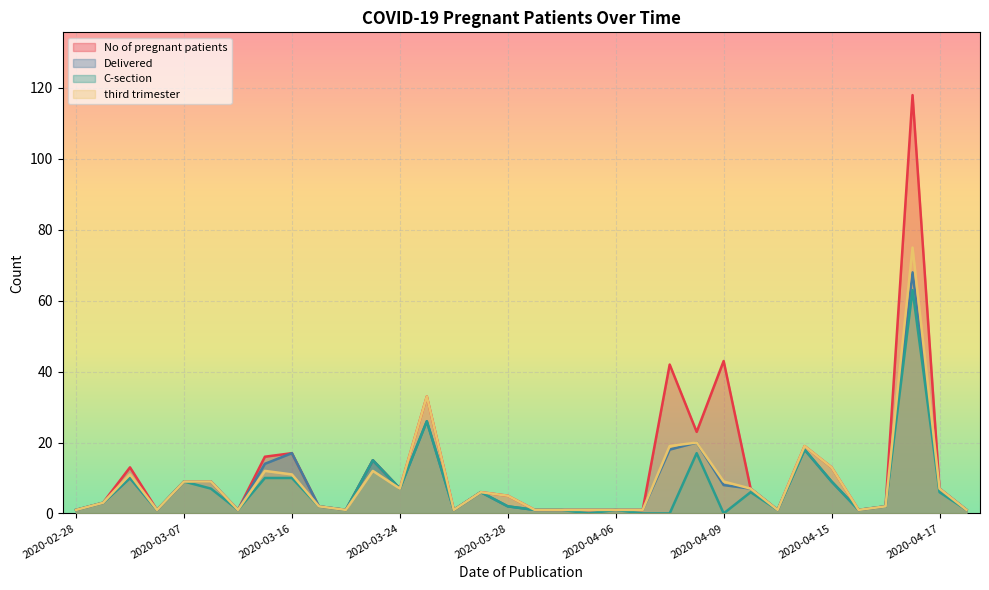

What is the total value across all series at 2020-03-07?

36